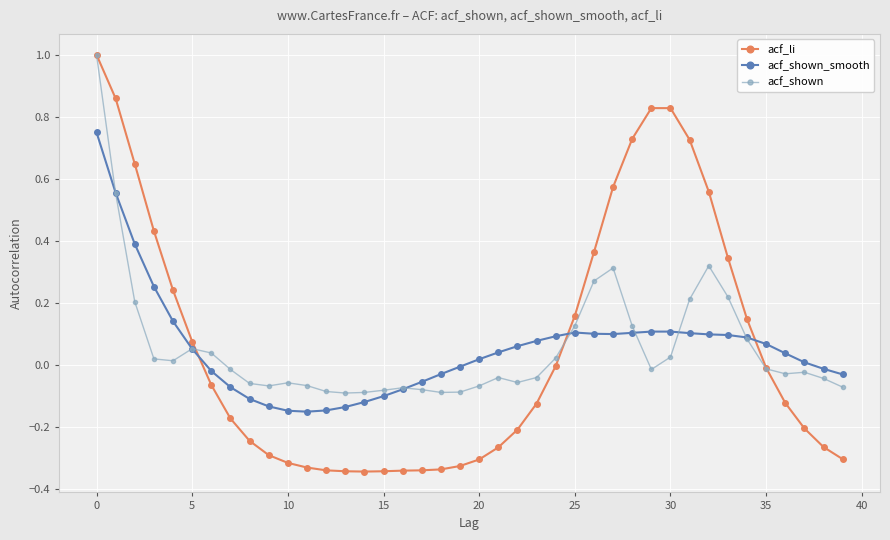

After their last crossing, which series has the higher values: acf_li or acf_shown?

acf_shown